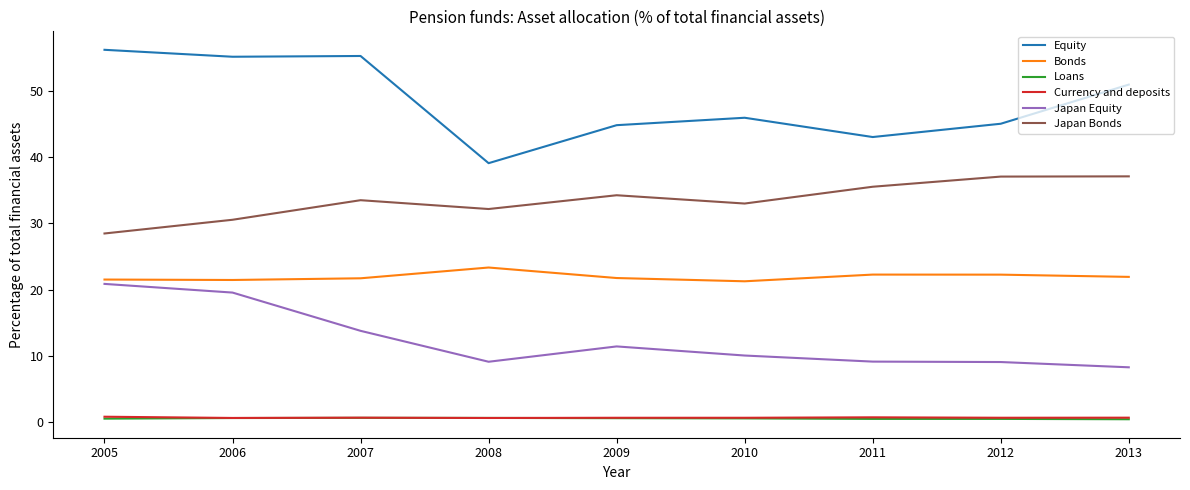

What is the maximum value shown in the chart?

56.2